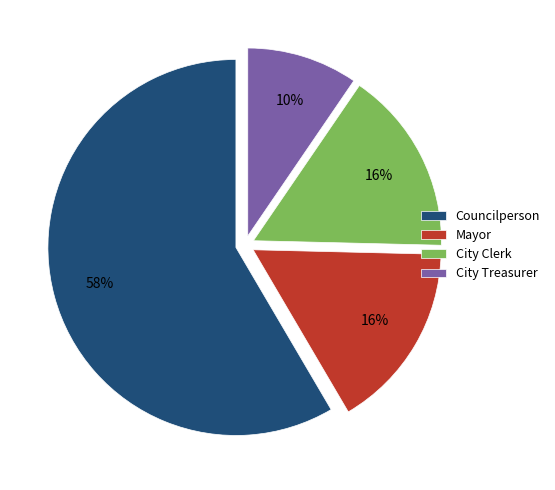

Combined, do City Clerk and Councilperson account for over 50%?

Yes